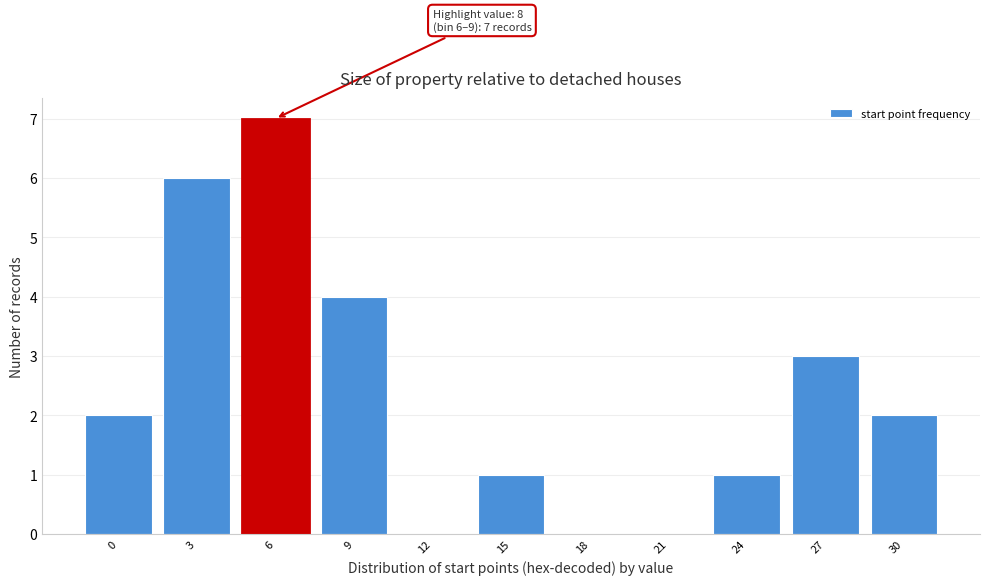

Reading left to right, transcribe all the data shown in this chart.

0=2	3=6	6=7	9=4	12=0	15=1	18=0	21=0	24=1	27=3	30=2